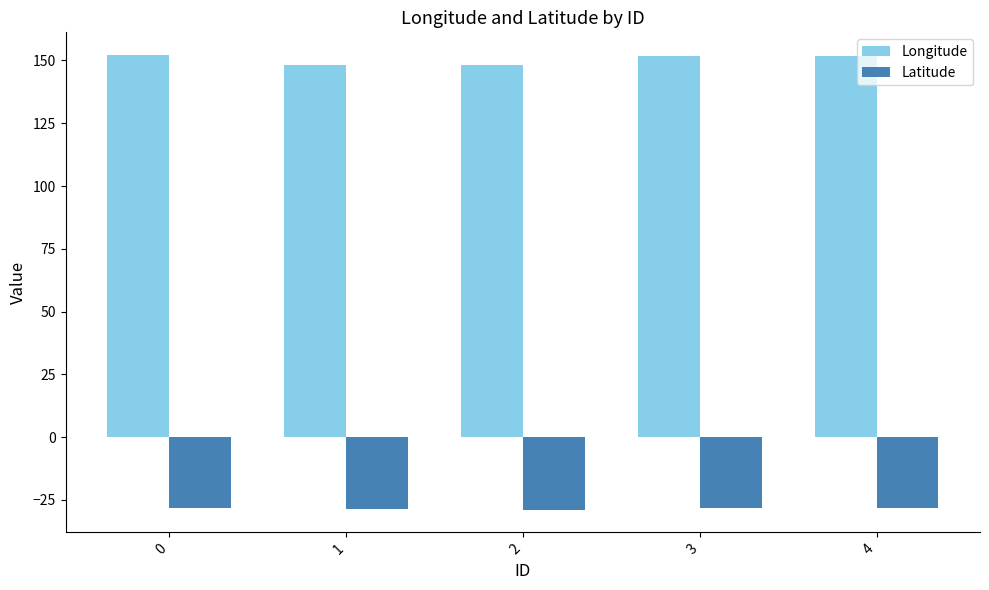

What is the value of the Latitude bar at the 5th from the left?

-28.2